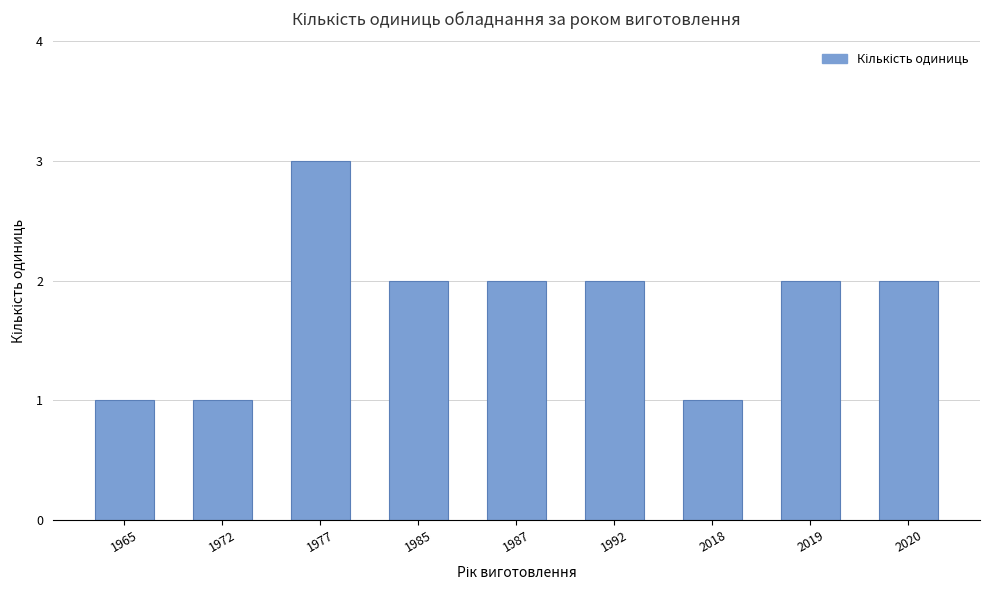

Reading left to right, list all the values displayed in this chart.

1965=1	1972=1	1977=3	1985=2	1987=2	1992=2	2018=1	2019=2	2020=2